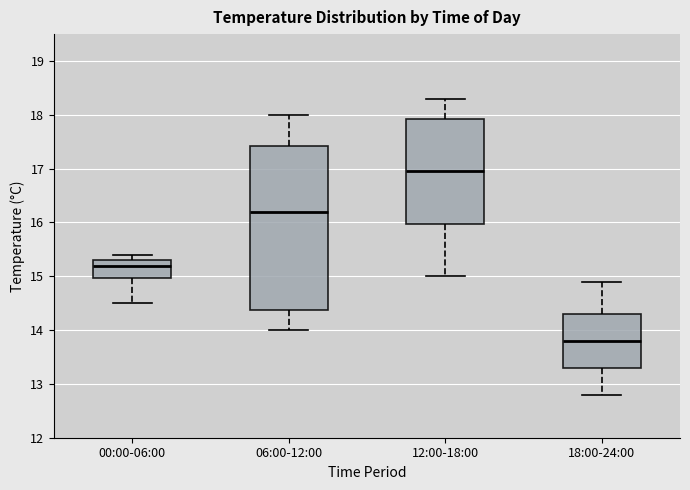

Which box has the lowest median line?

18:00-24:00